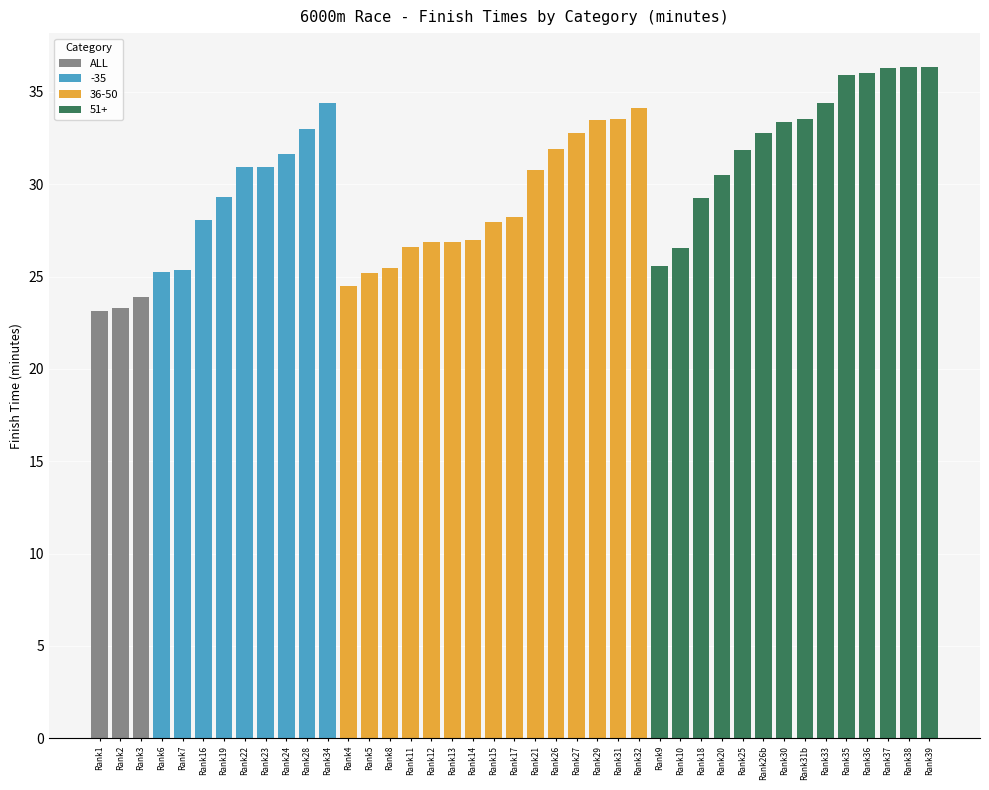

What is the maximum value for ALL?

23.9